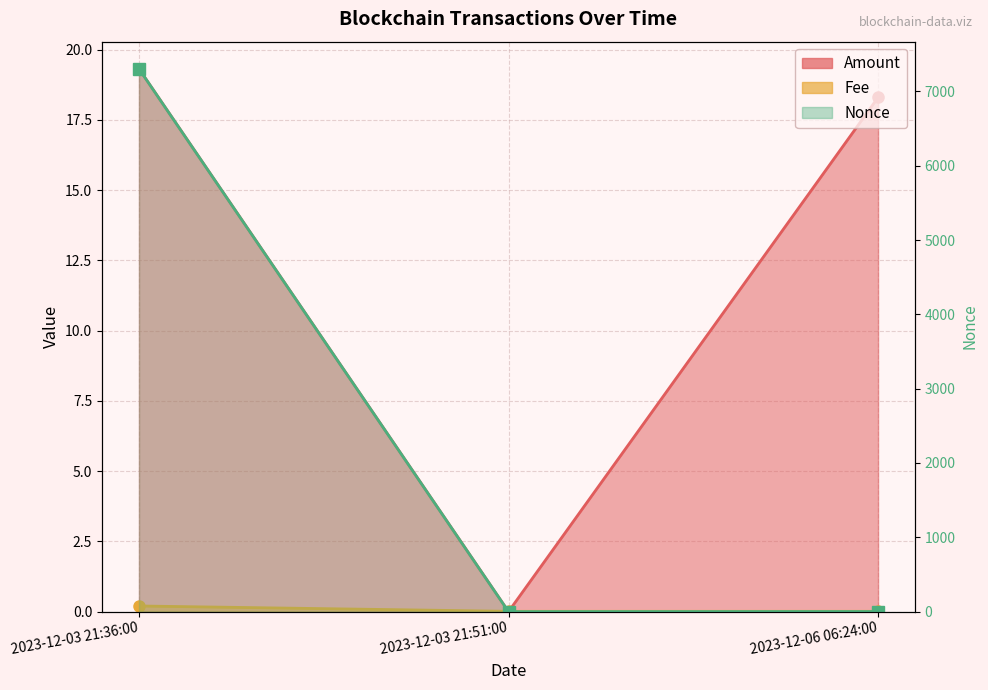

How many values in Nonce are above zero?

2